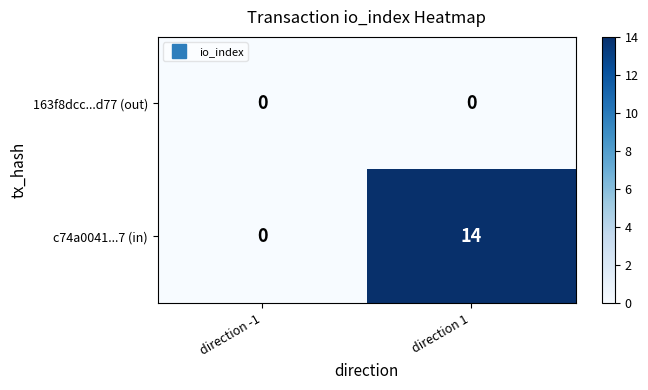

Between direction -1 and direction 1, which series saw the biggest shift?

c74a0041...7 (in)